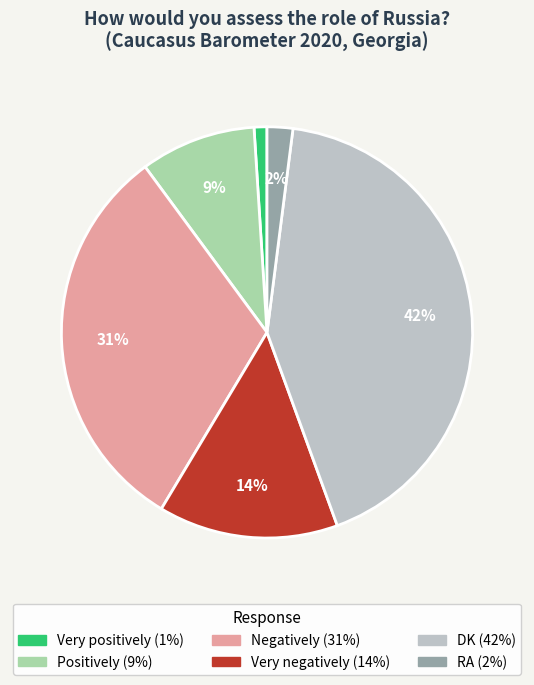

Is the sum of RA and Negatively greater than half?

No